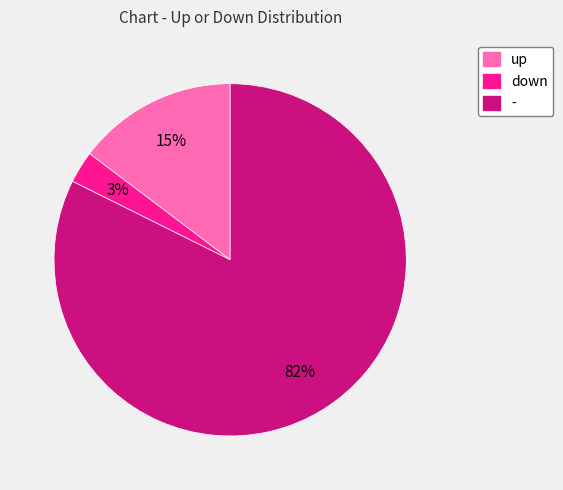

How many segments does this pie chart have?

3